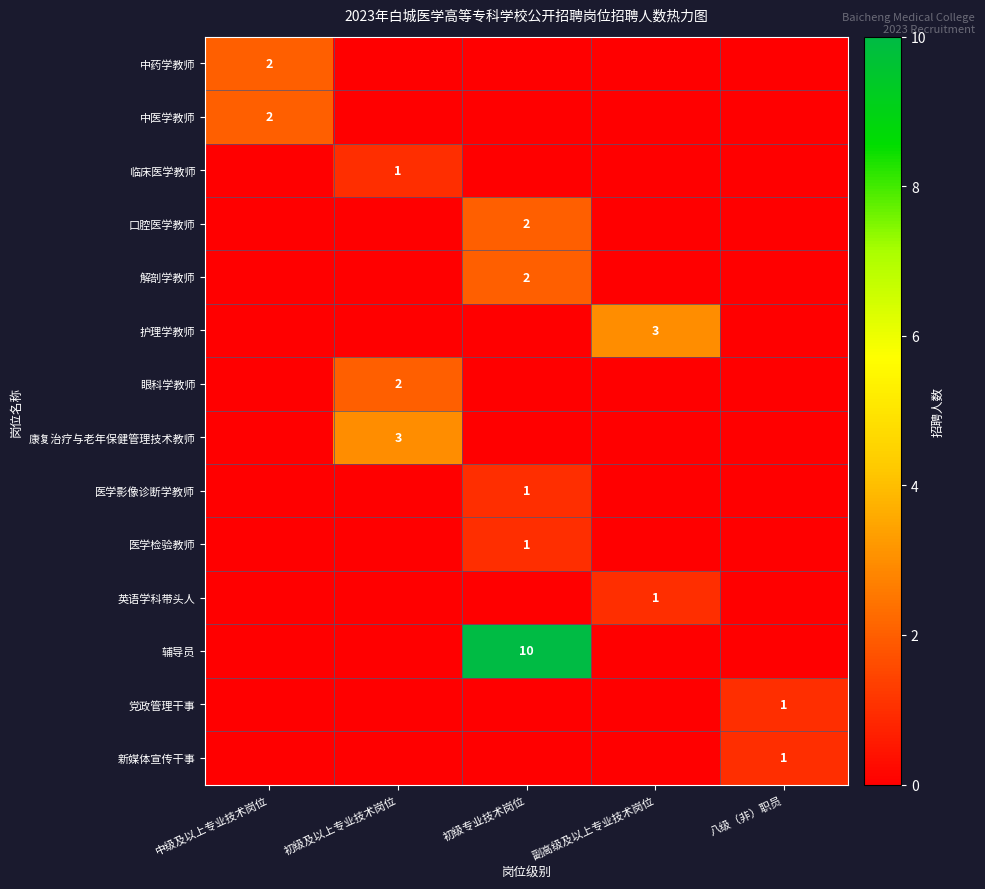

The 英语学科带头人 series shows 2 at 副高级及以上专业技术岗位. True or false?

False